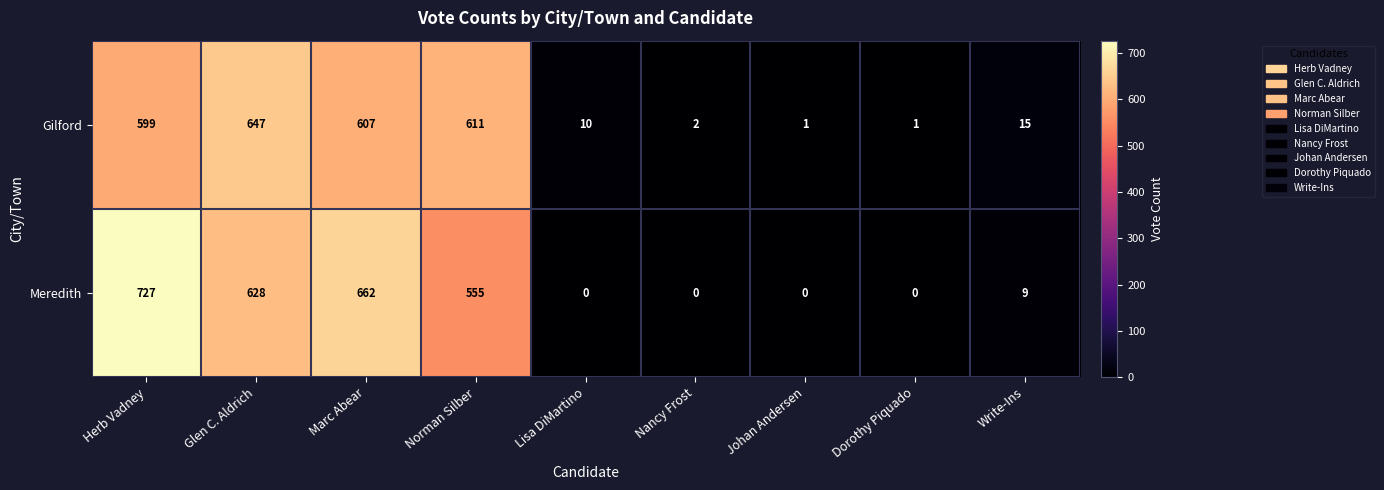

How many categories are shown in the chart?

9